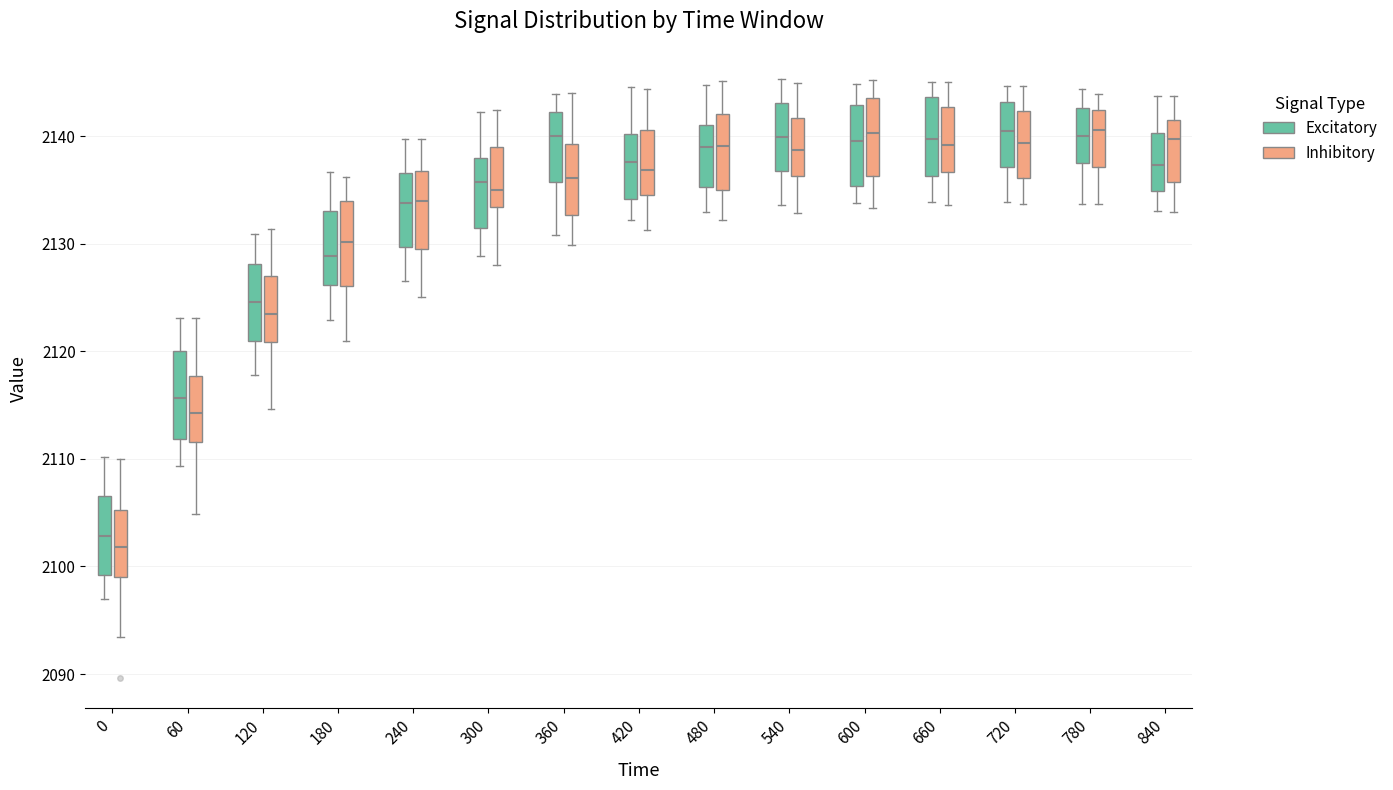

Reading left to right, read every box against the y-axis: the position of its median line, the range the box covers, and the ends of its whiskers. The values are not printed on the chart, so give them approximately, as read against the axis.

0 (Excitatory): median 2103, box 2099 to 2107, whiskers 2097 to 2110
0 (Inhibitory): median 2102, box 2099 to 2105, whiskers 2093 to 2110
60 (Excitatory): median 2116, box 2112 to 2120, whiskers 2109 to 2123
60 (Inhibitory): median 2114, box 2112 to 2118, whiskers 2105 to 2123
120 (Excitatory): median 2125, box 2121 to 2128, whiskers 2118 to 2131
120 (Inhibitory): median 2123, box 2121 to 2127, whiskers 2115 to 2131
180 (Excitatory): median 2129, box 2126 to 2133, whiskers 2123 to 2137
180 (Inhibitory): median 2130, box 2126 to 2134, whiskers 2121 to 2136
240 (Excitatory): median 2134, box 2130 to 2137, whiskers 2127 to 2140
240 (Inhibitory): median 2134, box 2130 to 2137, whiskers 2125 to 2140
300 (Excitatory): median 2136, box 2131 to 2138, whiskers 2129 to 2142
300 (Inhibitory): median 2135, box 2133 to 2139, whiskers 2128 to 2142
360 (Excitatory): median 2140, box 2136 to 2142, whiskers 2131 to 2144
360 (Inhibitory): median 2136, box 2133 to 2139, whiskers 2130 to 2144
420 (Excitatory): median 2138, box 2134 to 2140, whiskers 2132 to 2145
420 (Inhibitory): median 2137, box 2135 to 2141, whiskers 2131 to 2144
480 (Excitatory): median 2139, box 2135 to 2141, whiskers 2133 to 2145
480 (Inhibitory): median 2139, box 2135 to 2142, whiskers 2132 to 2145
540 (Excitatory): median 2140, box 2137 to 2143, whiskers 2134 to 2145
540 (Inhibitory): median 2139, box 2136 to 2142, whiskers 2133 to 2145
600 (Excitatory): median 2140, box 2135 to 2143, whiskers 2134 to 2145
600 (Inhibitory): median 2140, box 2136 to 2144, whiskers 2133 to 2145
660 (Excitatory): median 2140, box 2136 to 2144, whiskers 2134 to 2145
660 (Inhibitory): median 2139, box 2137 to 2143, whiskers 2134 to 2145
720 (Excitatory): median 2140, box 2137 to 2143, whiskers 2134 to 2145
720 (Inhibitory): median 2139, box 2136 to 2142, whiskers 2134 to 2145
780 (Excitatory): median 2140, box 2138 to 2143, whiskers 2134 to 2144
780 (Inhibitory): median 2141, box 2137 to 2142, whiskers 2134 to 2144
840 (Excitatory): median 2137, box 2135 to 2140, whiskers 2133 to 2144
840 (Inhibitory): median 2140, box 2136 to 2142, whiskers 2133 to 2144